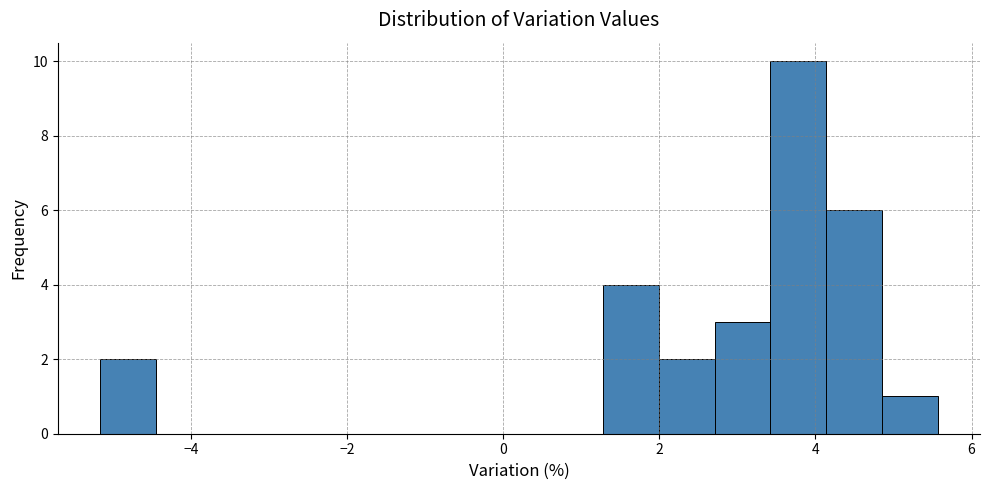

Read against the x-axis, roughly where is the centre of the tallest bar?

3.8